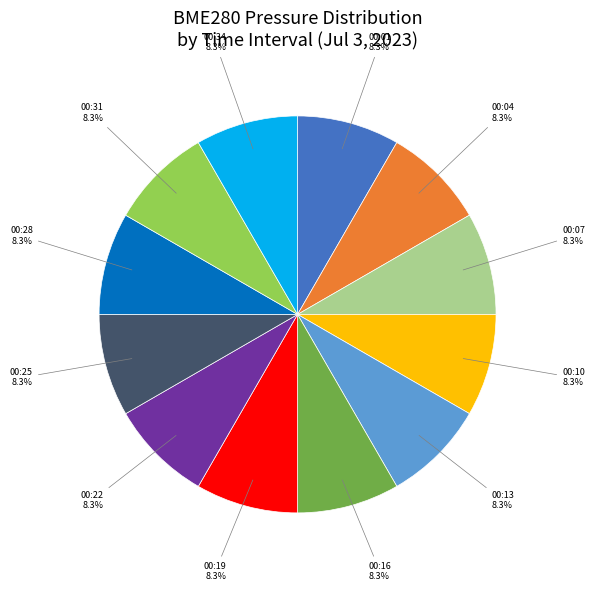

What is the total percentage of 00:13 and 00:07?

16.7%